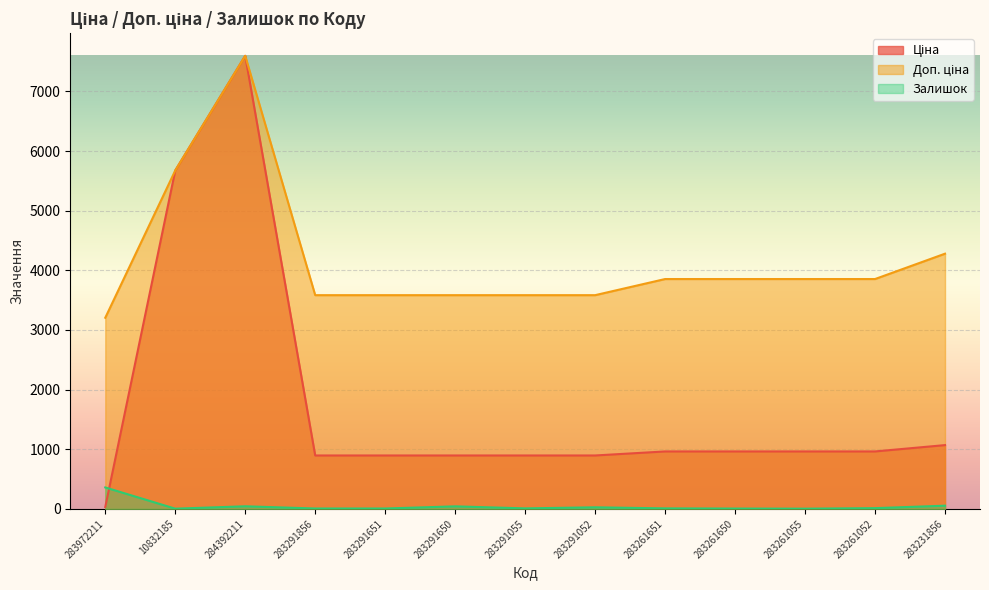

At which category does Ціна reach its first local peak?

284392211